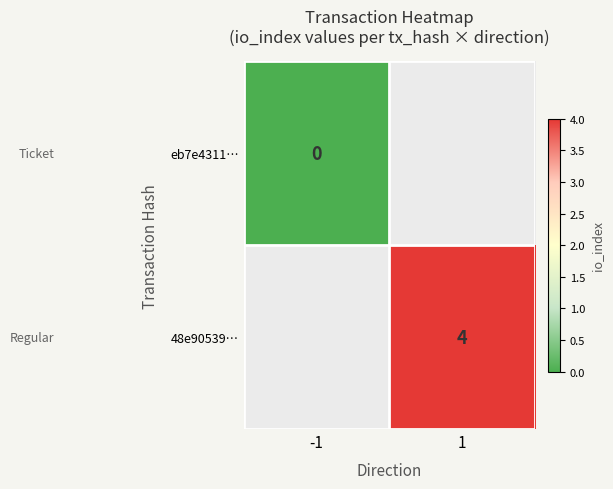

The 48e90539… series shows 6 at 1. True or false?

False